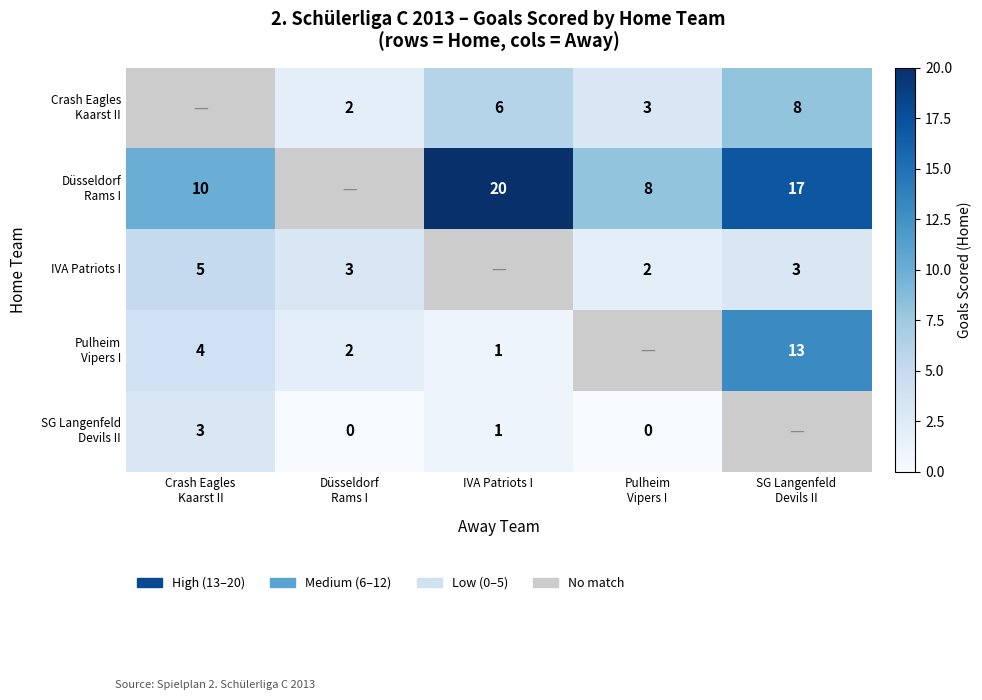

What is the approximate value of IVA Patriots I at Pulheim Vipers I?

2.0